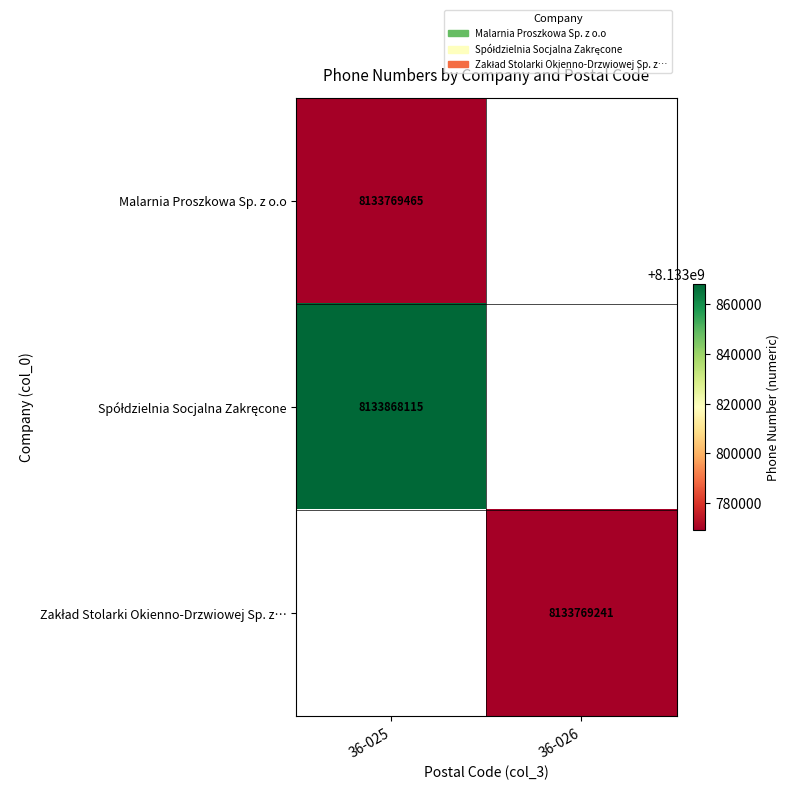

Where is Spółdzielnia Socjalna Zakręcone nearest to the value 8133868115?

36-025